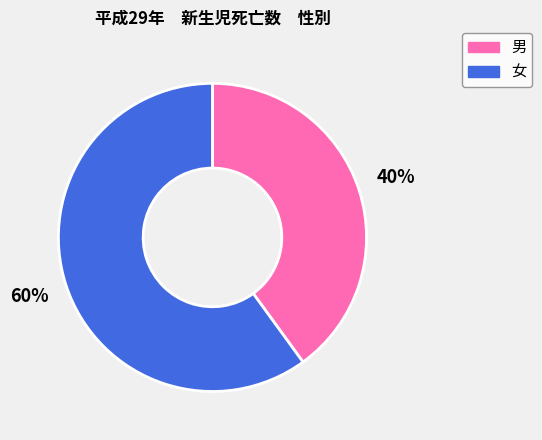

Do 男 and 女 together represent more than half of the pie?

Yes